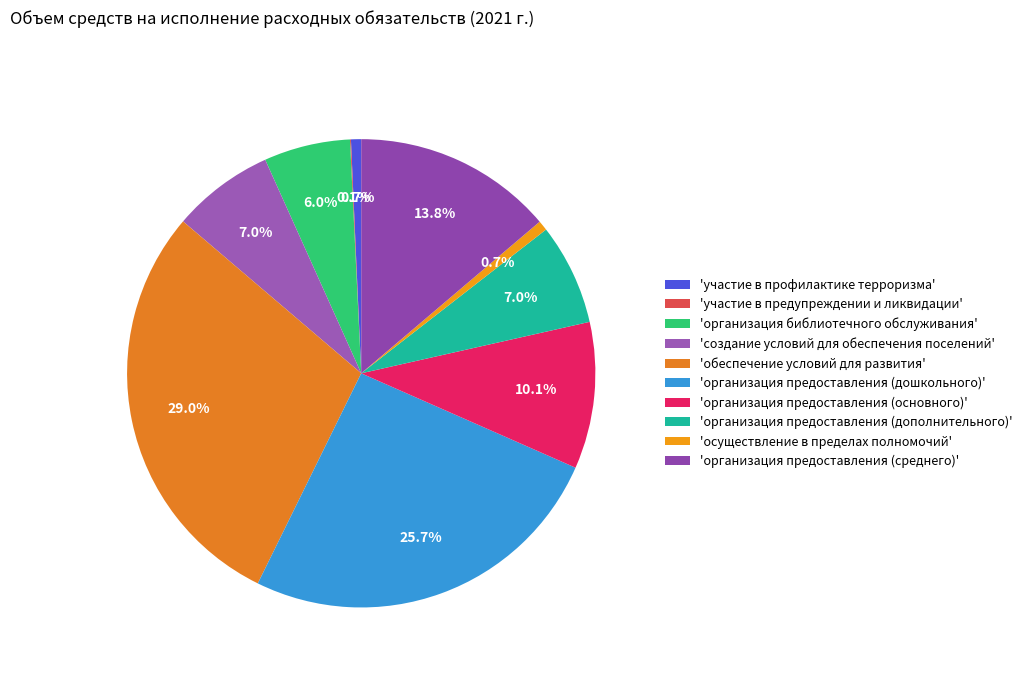

How many segments does this pie chart have?

10